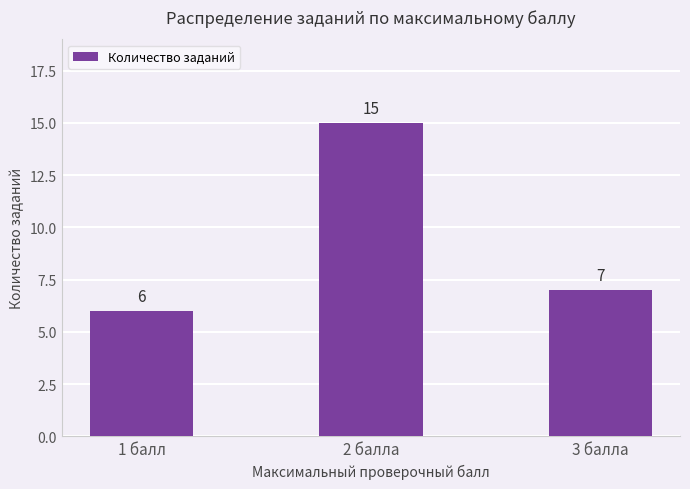

How many bars are there in total?

3